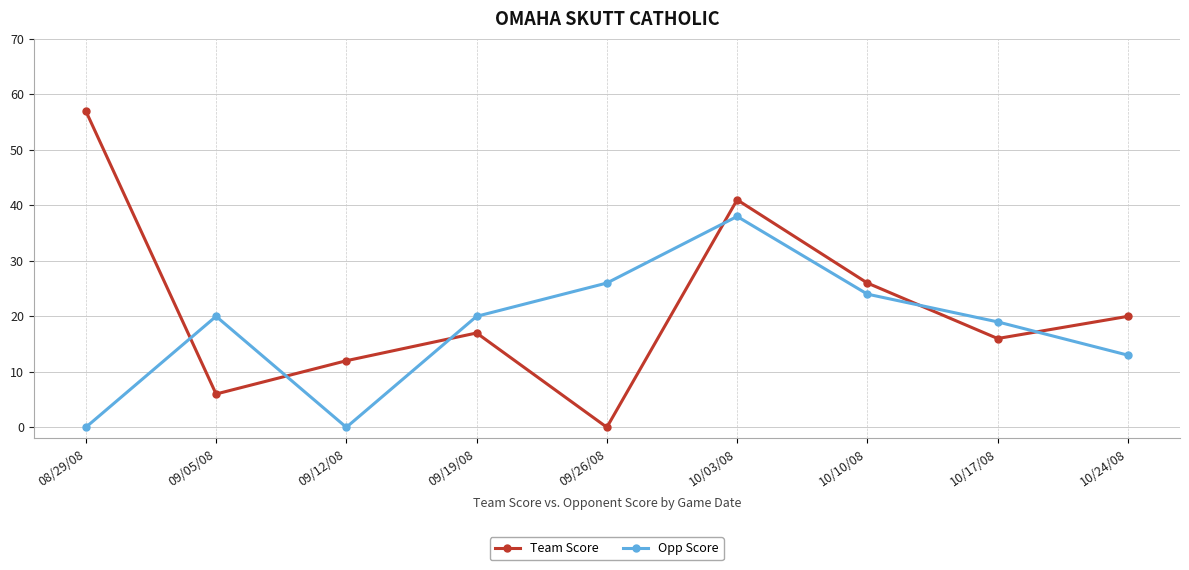

Which label corresponds to the largest value in the chart?

08/29/08